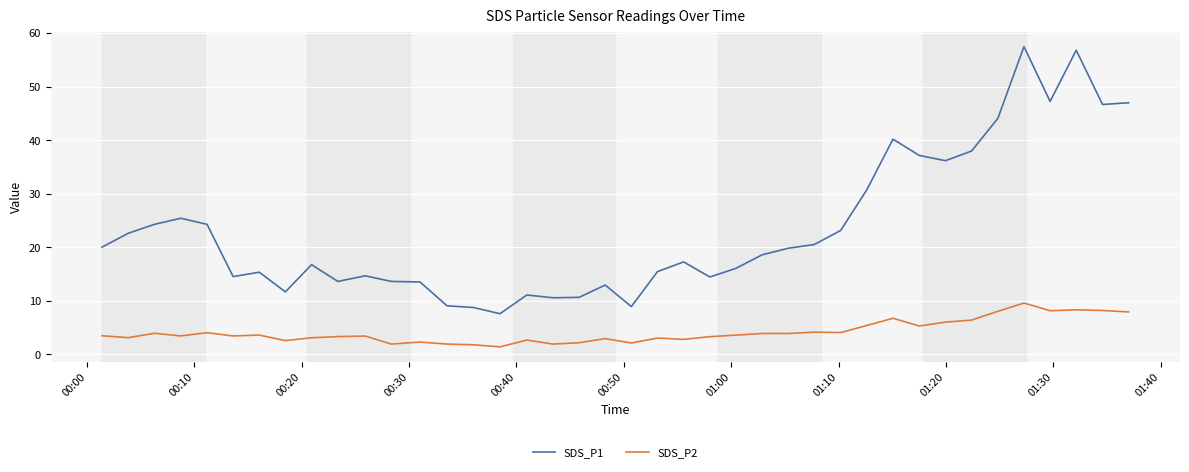

What is the difference between the maximum and minimum values in the SDS_P1 series?

49.9